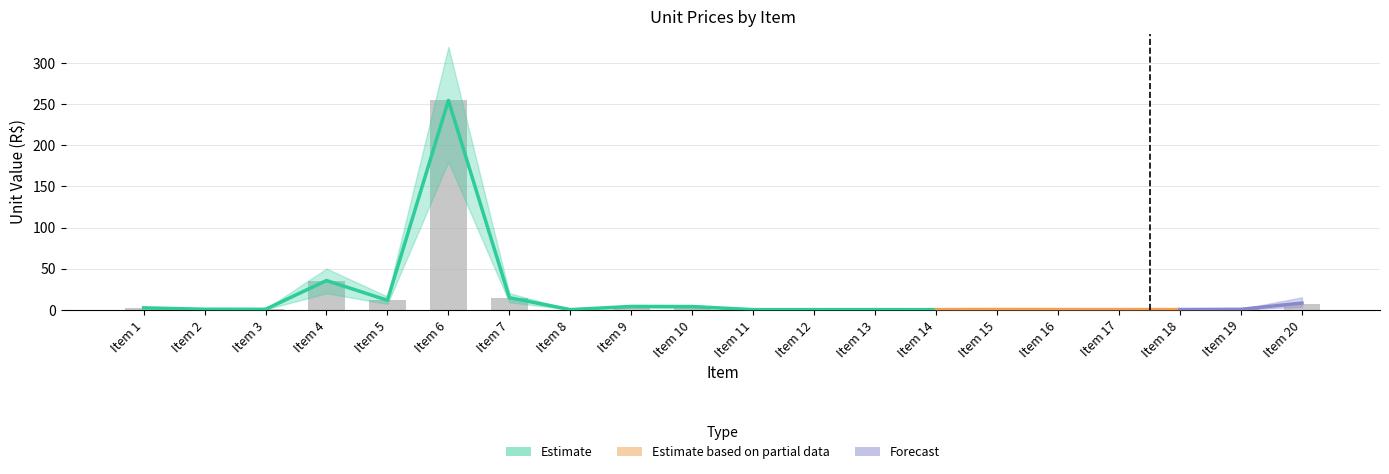

What is the difference between the second highest and second lowest values in the Estimate series?

35.4